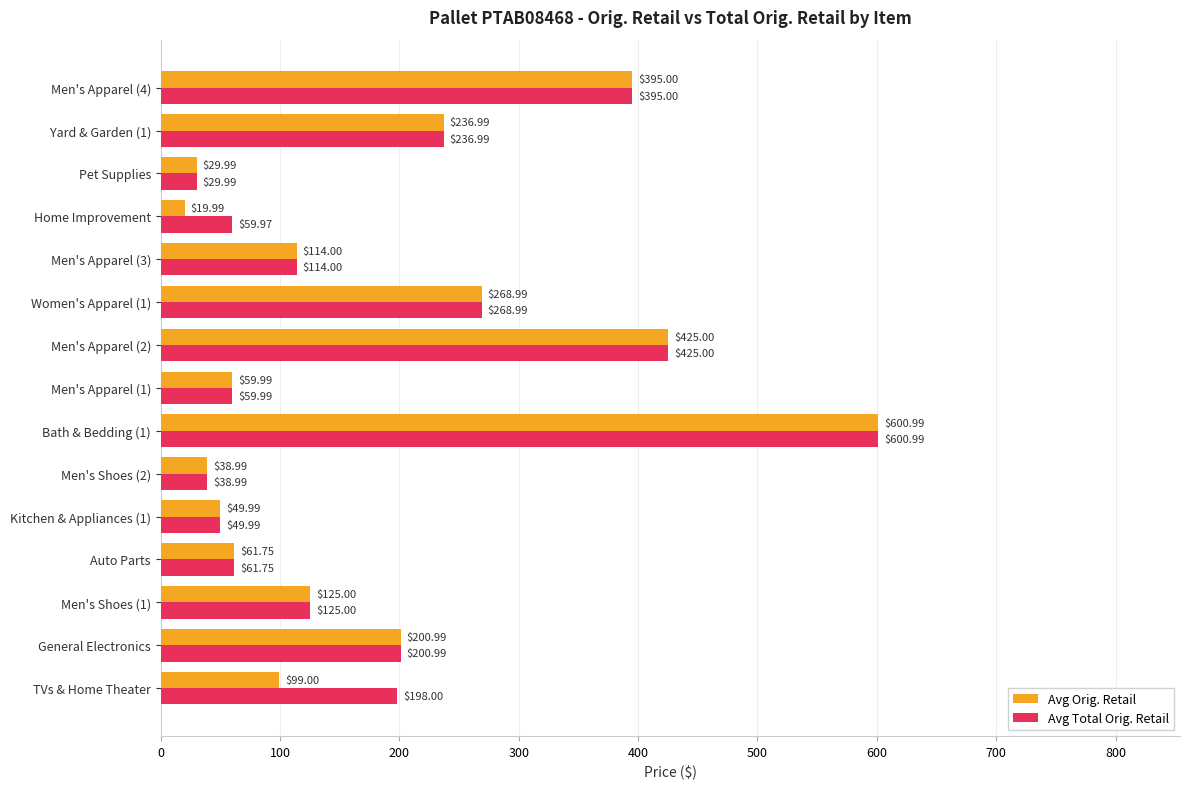

Between TVs & Home Theater and Men's Shoes (2), which series saw the biggest shift?

Avg Total Orig. Retail